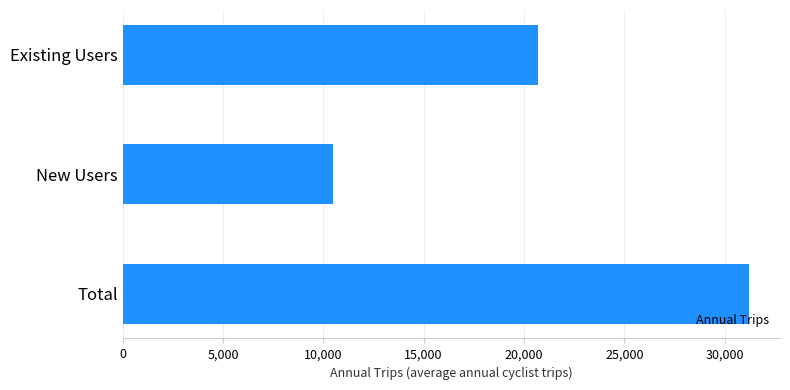

What is the approximate value at Total, to the nearest 100?

31200